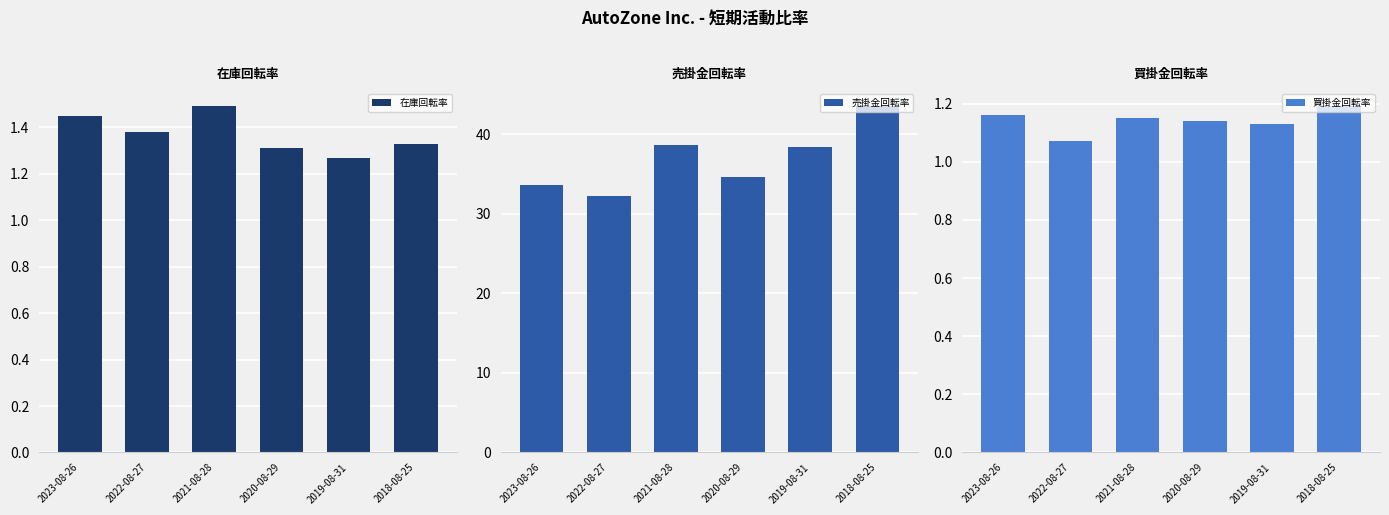

How many groups of bars are there?

6